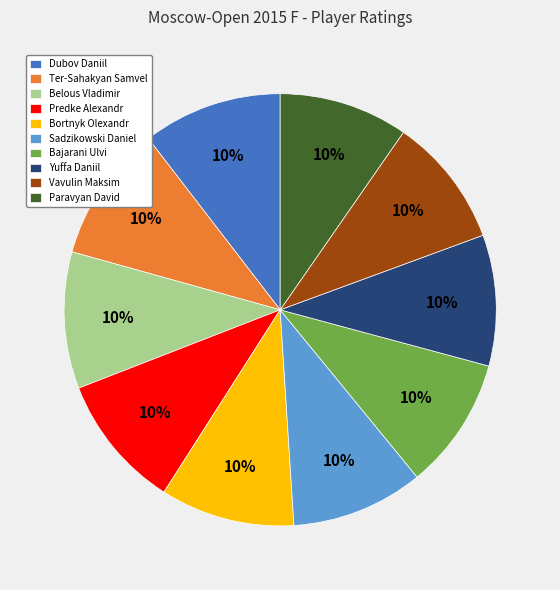

How many segments does this pie chart have?

10